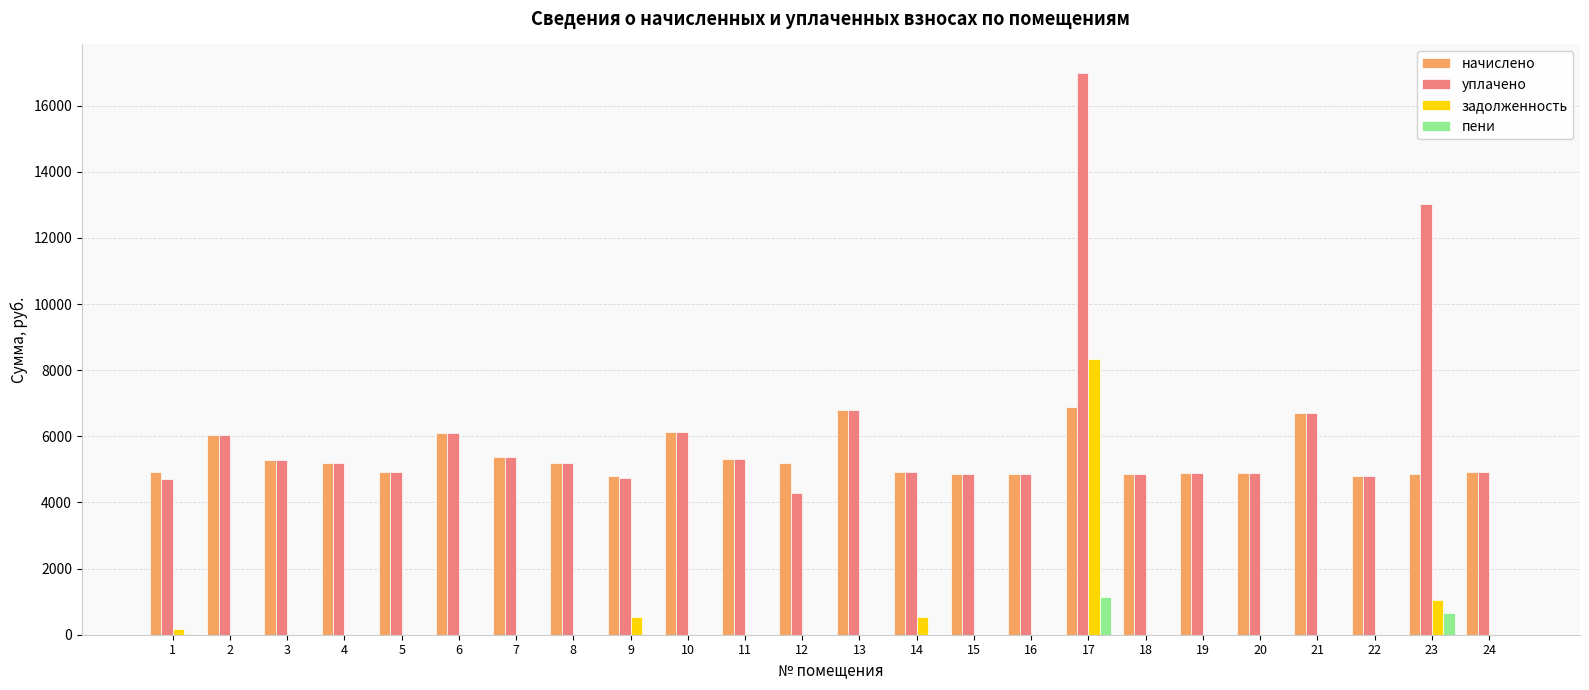

Is it true that пени equals 1133.3 at 17?

True